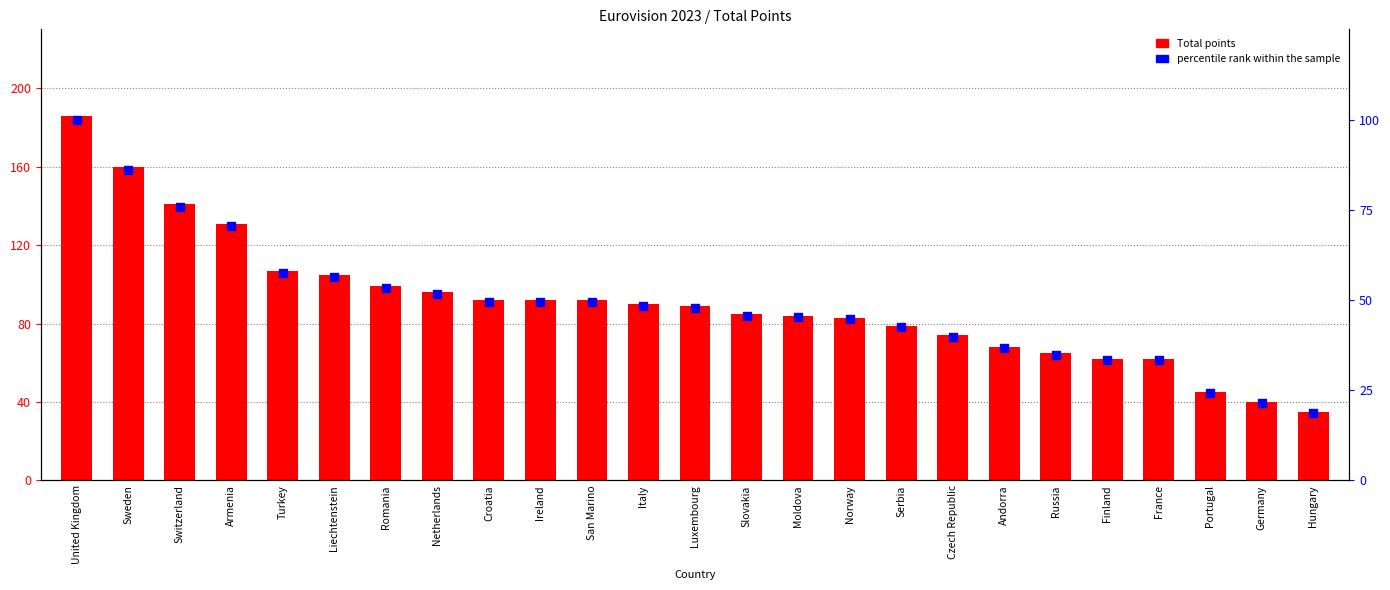

What is the total value across all series at Norway?

127.6